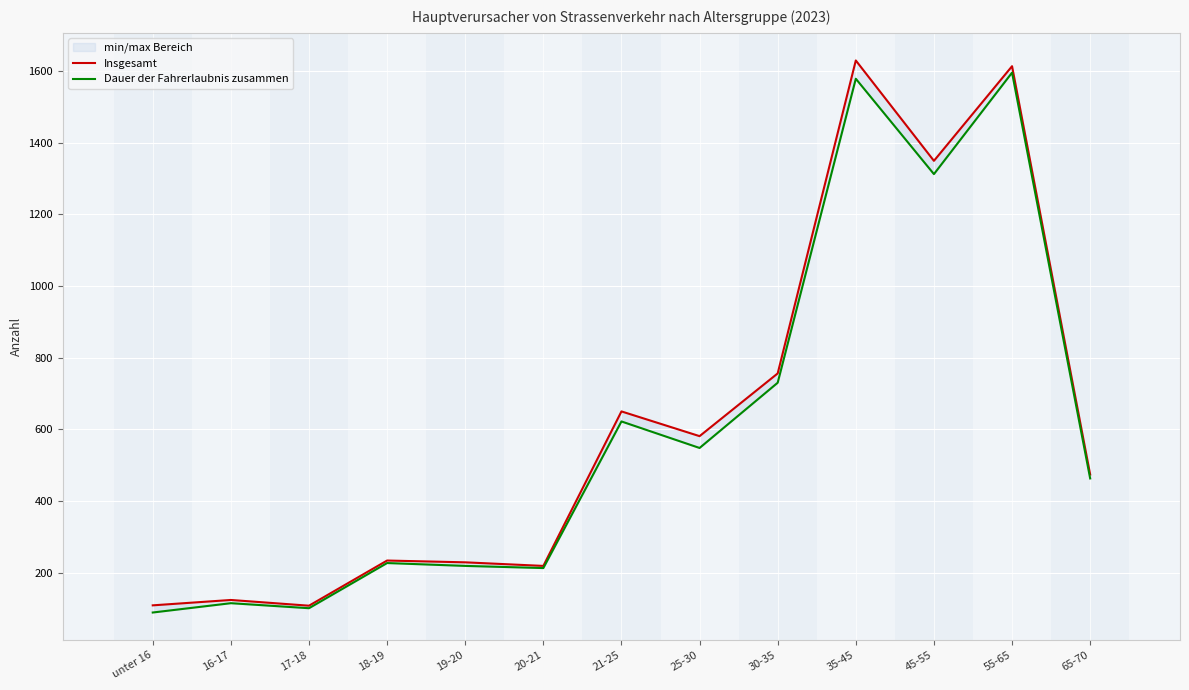

What is the highest value of the Insgesamt series?

1629